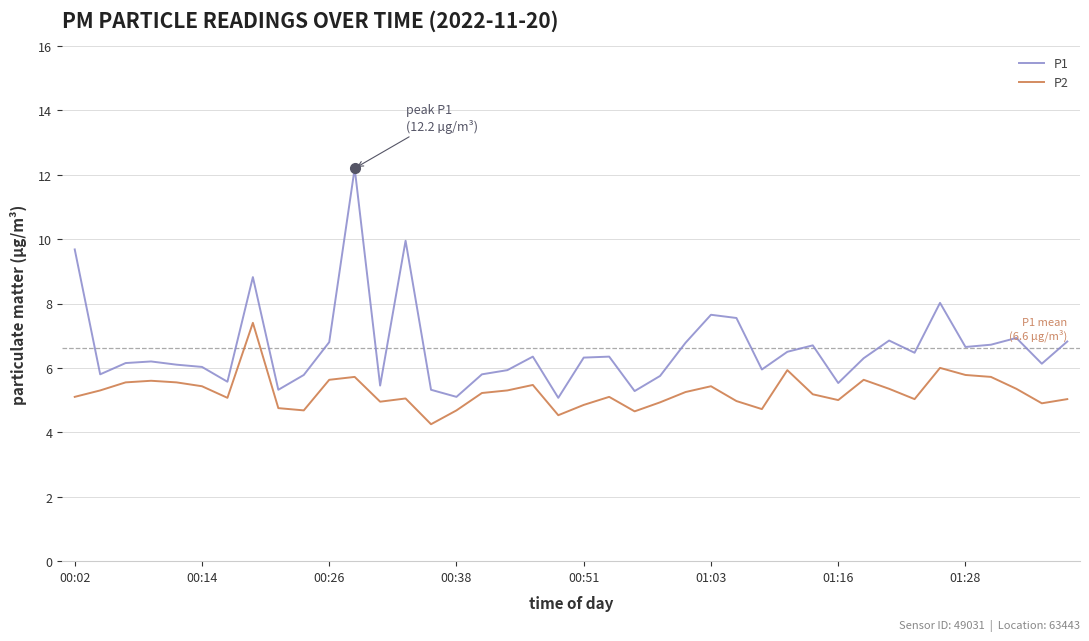

What is the highest value of the P2 series?

7.4